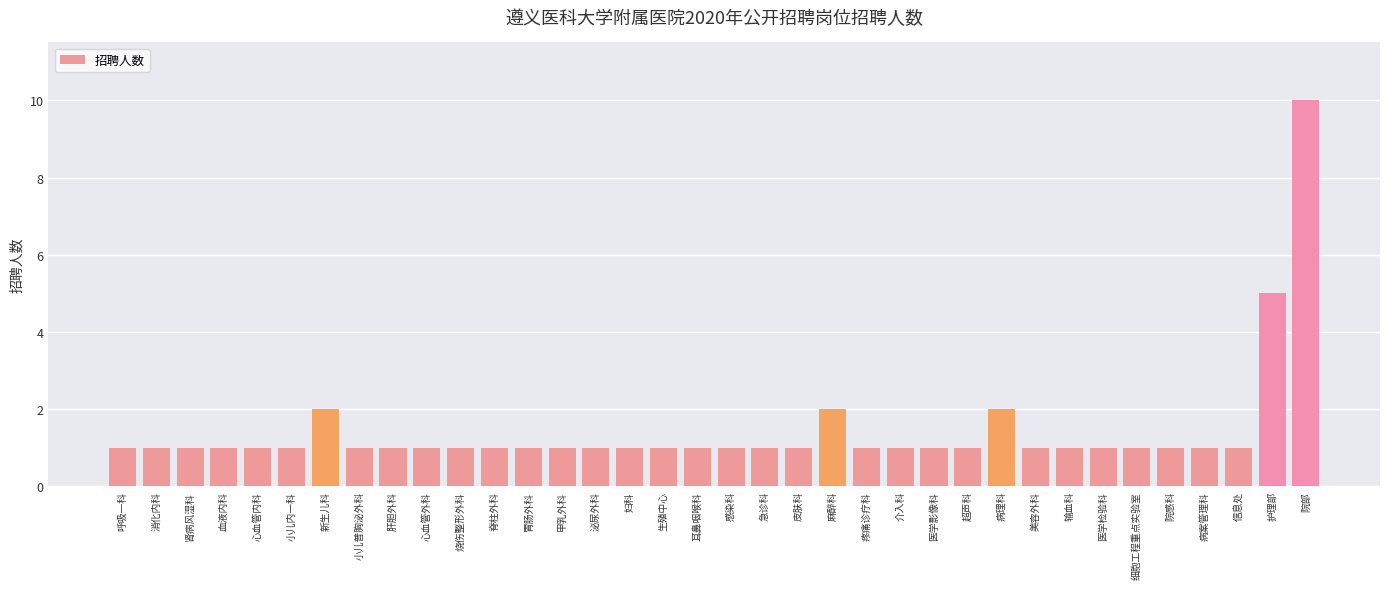

Reading left to right, list all the values displayed in this chart.

呼吸一科=1	消化内科=1	肾病风湿科=1	血液内科=1	心血管内科=1	小儿内一科=1	新生儿科=2	小儿普胸泌外科=1	肝胆外科=1	心血管外科=1	烧伤整形外科=1	脊柱外科=1	胃肠外科=1	甲乳外科=1	泌尿外科=1	妇科=1	生殖中心=1	耳鼻咽喉科=1	感染科=1	急诊科=1	皮肤科=1	麻醉科=2	疼痛诊疗科=1	介入科=1	医学影像科=1	超声科=1	病理科=2	美容外科=1	输血科=1	医学检验科=1	细胞工程重点实验室=1	院感科=1	病案管理科=1	信息处=1	护理部=5	院部=10